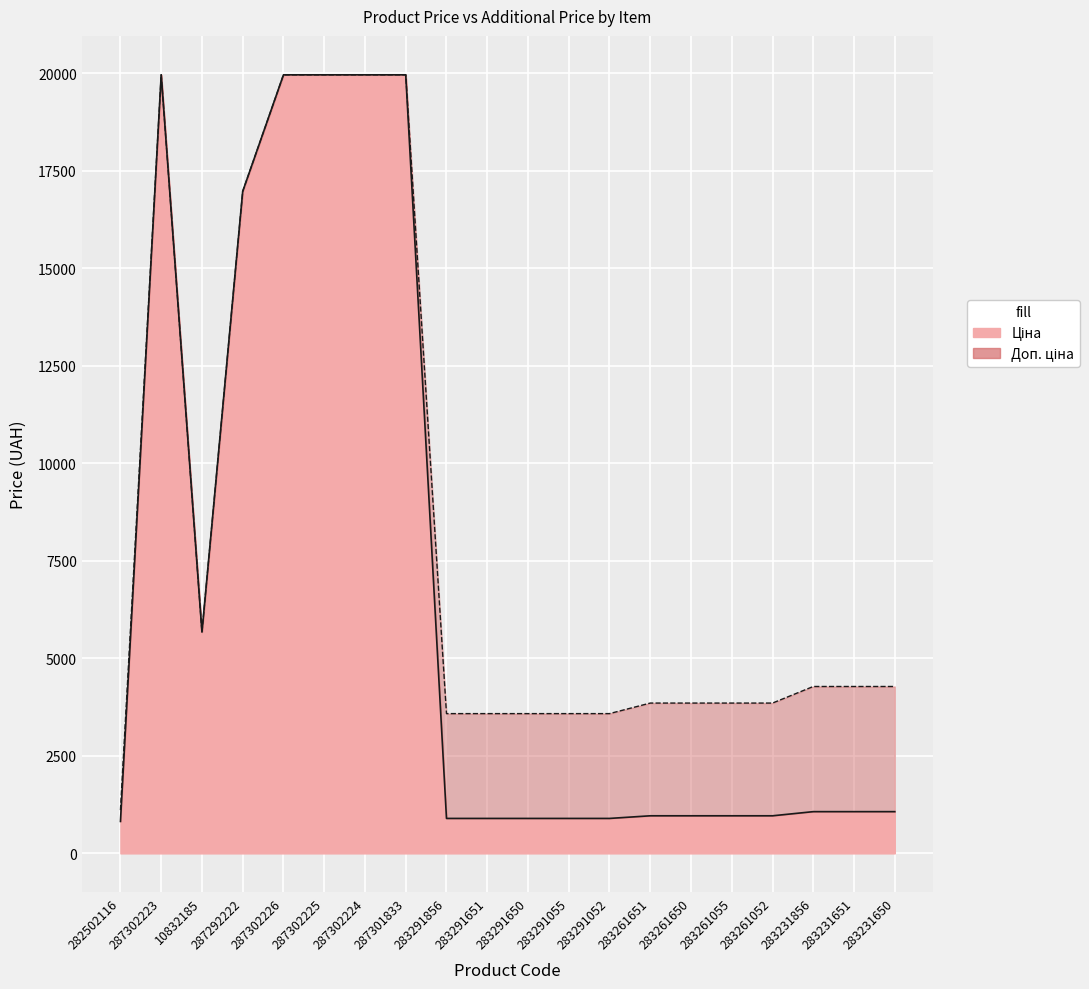

What is the difference between the Доп. ціна values at 283231651 and 283261052?

425.0